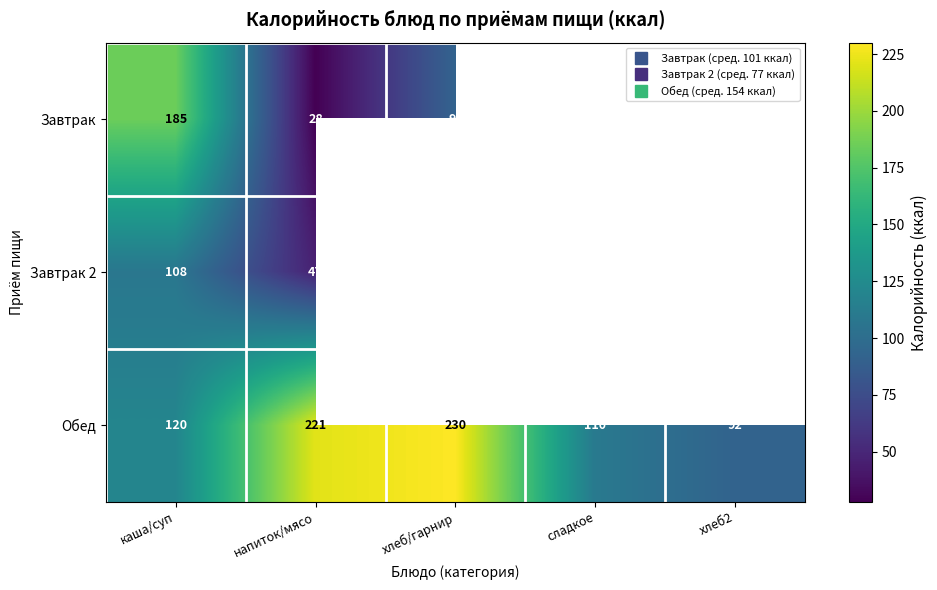

What is the average value of the Обед series?

154.6